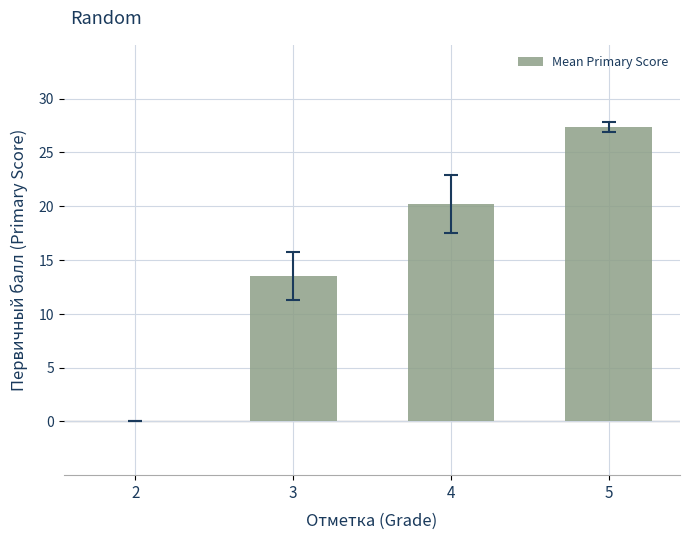

Are the bars horizontal?

No